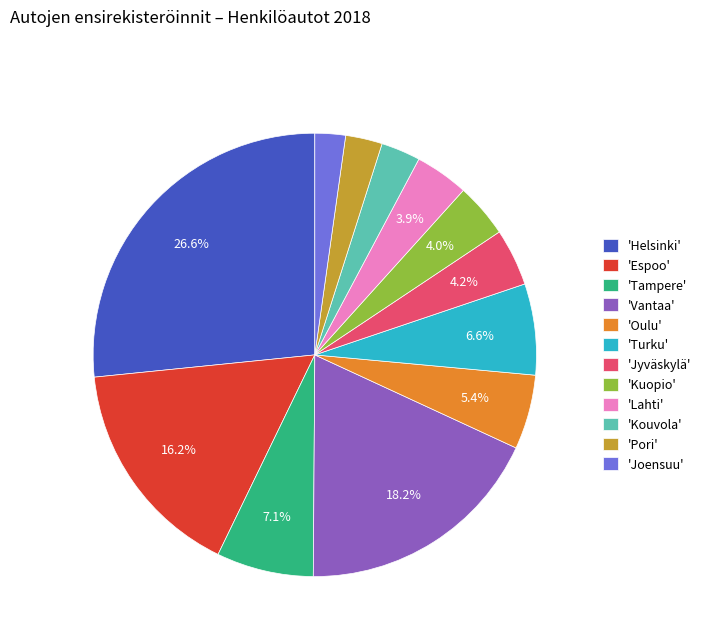

What is the ratio of the value at 'Turku' to the value at 'Oulu'?

1.2